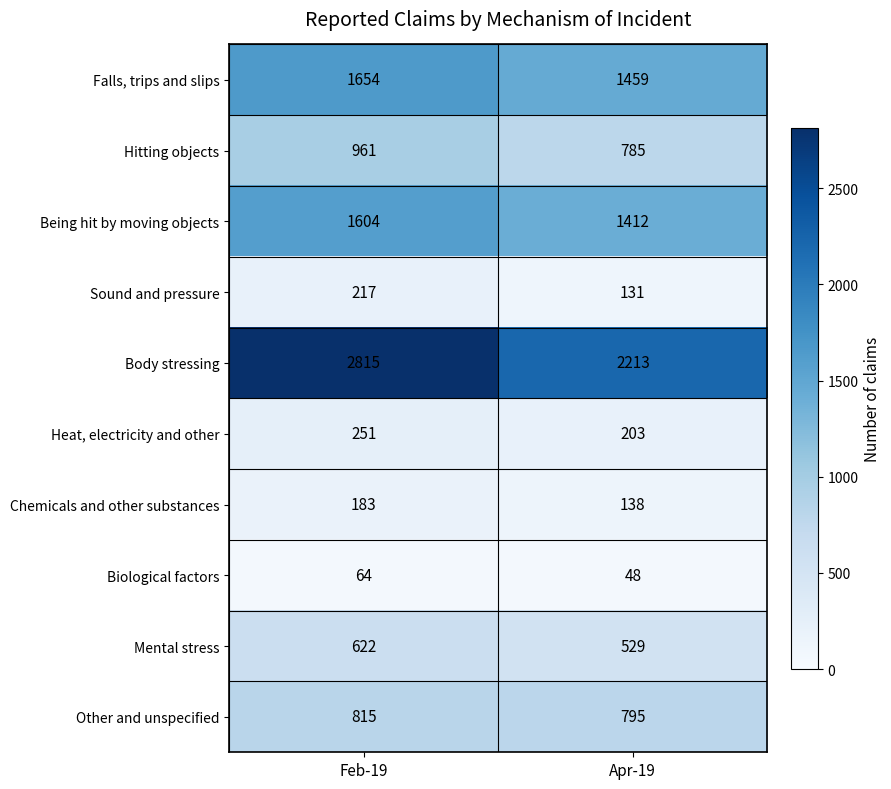

Reading left to right, extract all data points from this chart.

Falls, trips and slips: Feb-19=1654	Apr-19=1459
Hitting objects: Feb-19=961	Apr-19=785
Being hit by moving objects: Feb-19=1604	Apr-19=1412
Sound and pressure: Feb-19=217	Apr-19=131
Body stressing: Feb-19=2815	Apr-19=2213
Heat, electricity and other: Feb-19=251	Apr-19=203
Chemicals and other substances: Feb-19=183	Apr-19=138
Biological factors: Feb-19=64	Apr-19=48
Mental stress: Feb-19=622	Apr-19=529
Other and unspecified: Feb-19=815	Apr-19=795